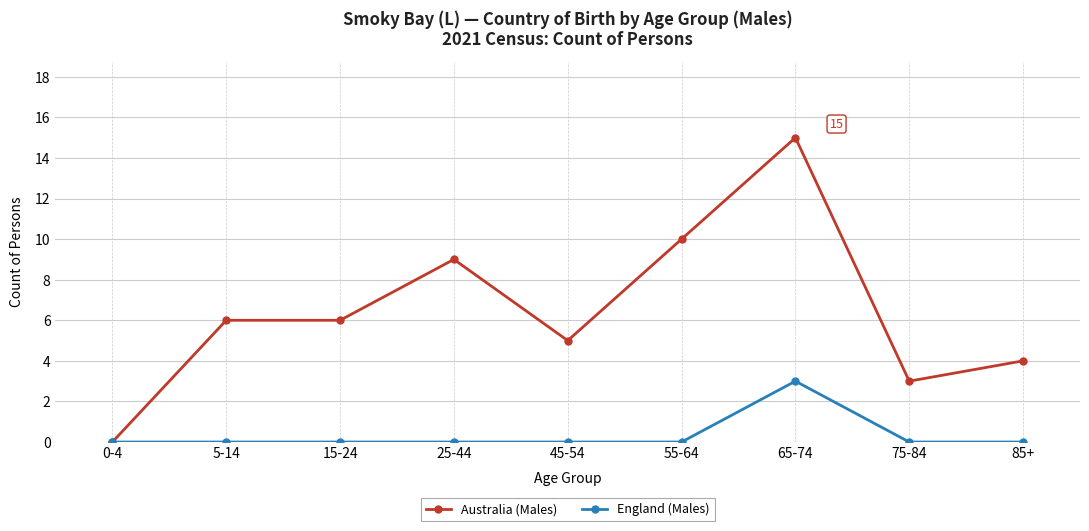

What is the total value across all series at 45-54?

5